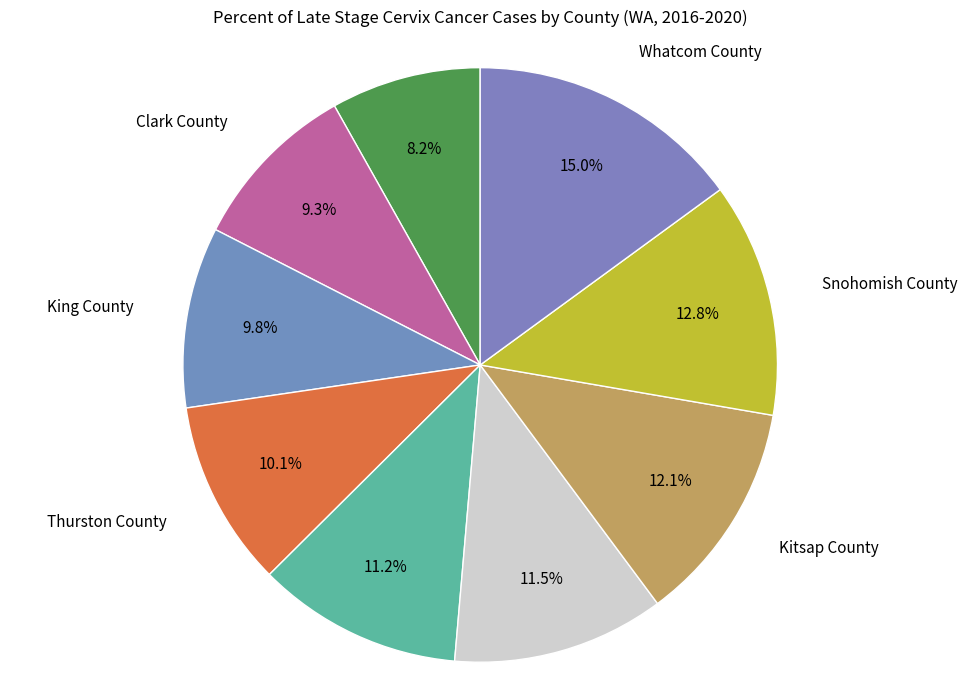

To the nearest percent, what is the average slice percentage?

11%